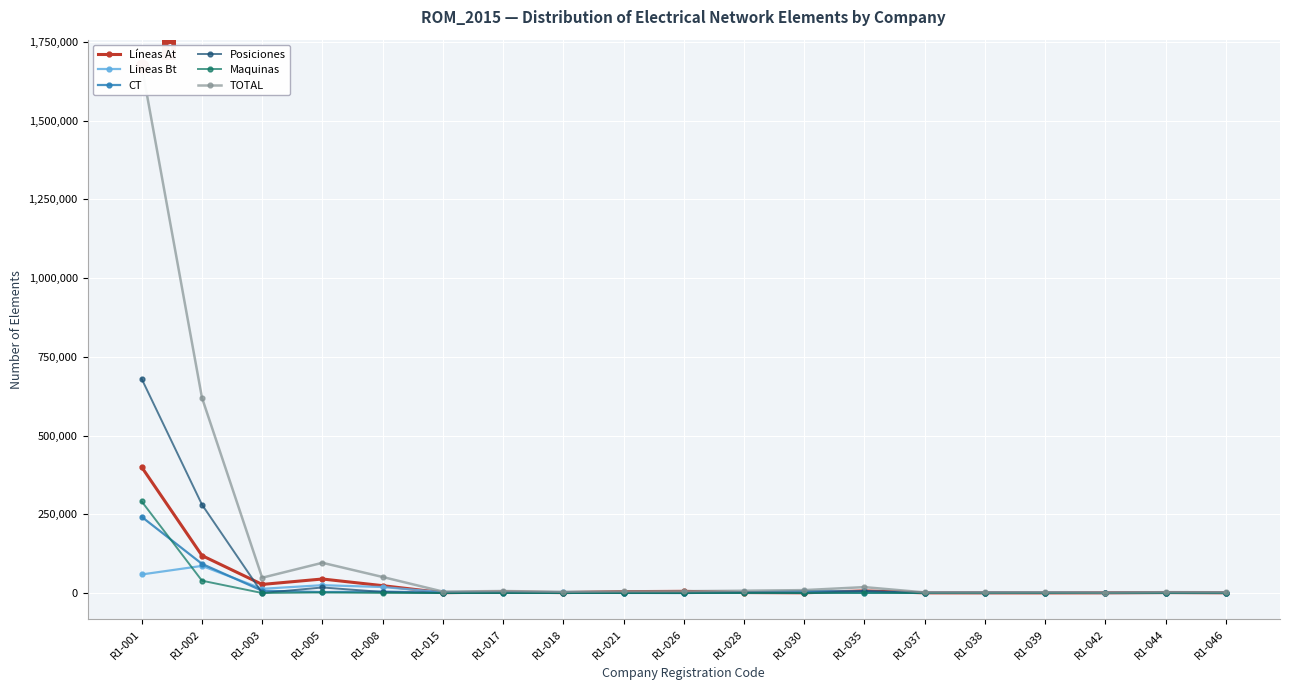

At which category does the chart reach its minimum across all series?

R1-026